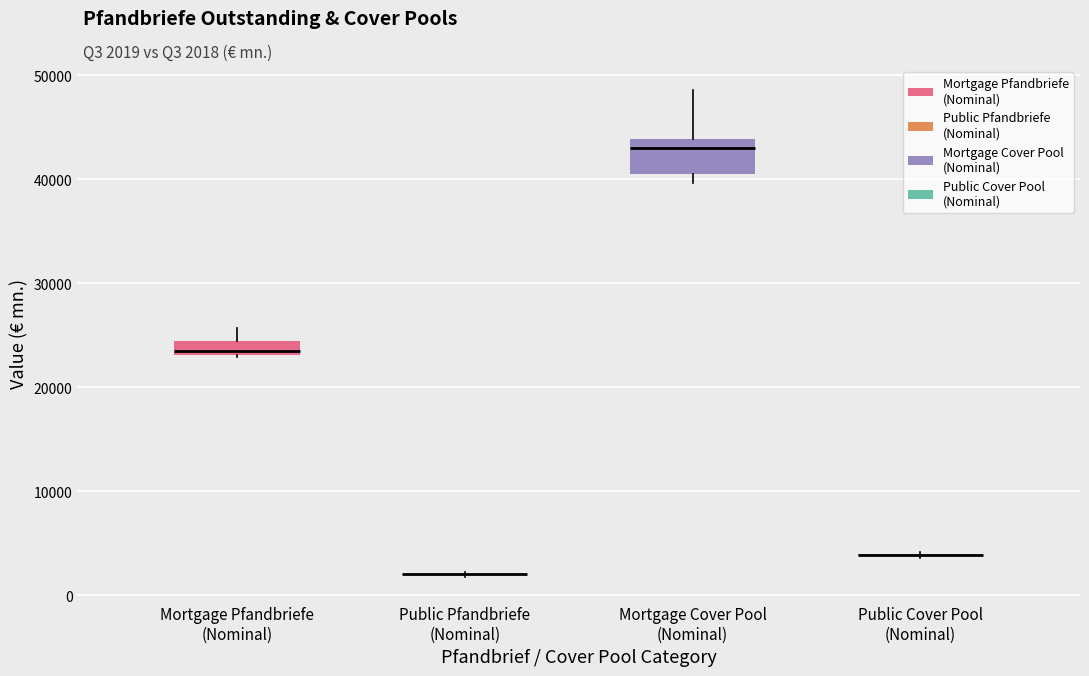

Comparing the boxes themselves (not the whiskers), which one is the tallest?

Mortgage Cover Pool (Nominal)